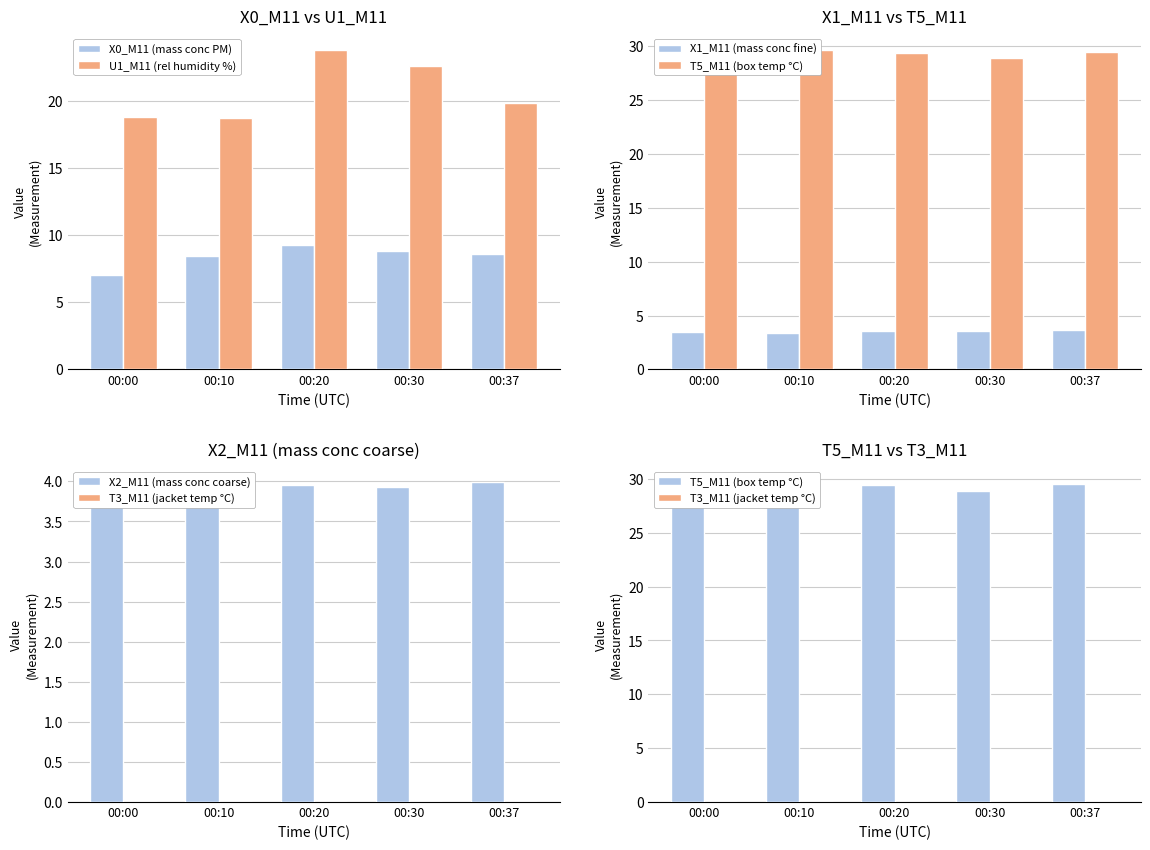

At which label does X2_M11 (mass conc coarse) reach its minimum?

00:00